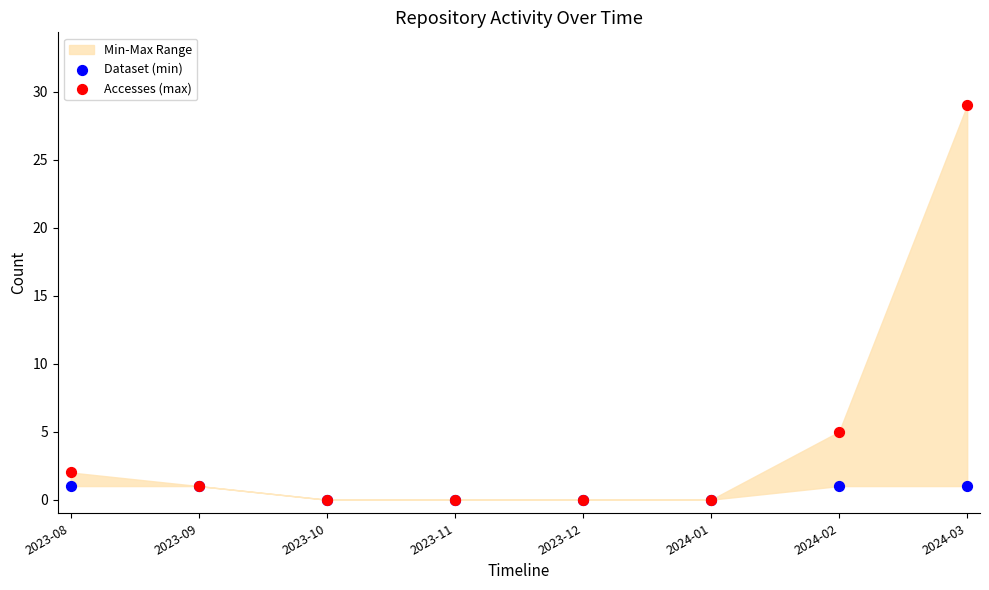

Which series has the widest spread of Y values?

Accesses (max)